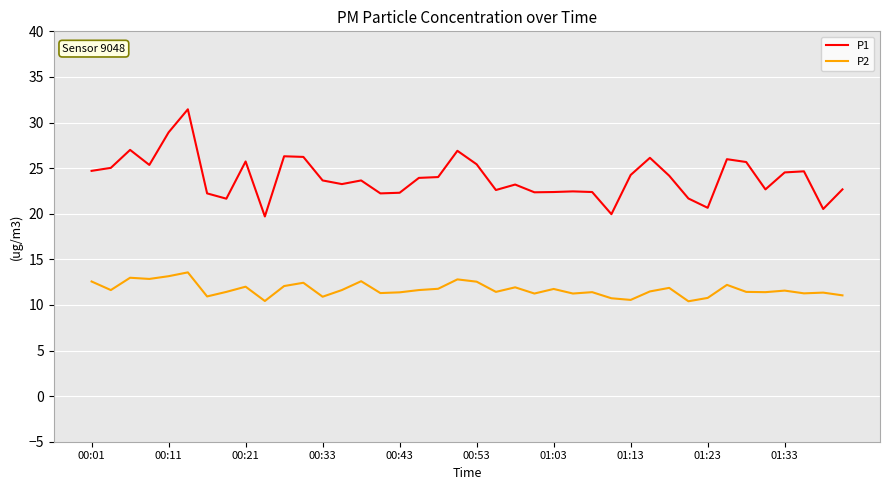

List the series in order of their peak value, lowest first.

P2, P1